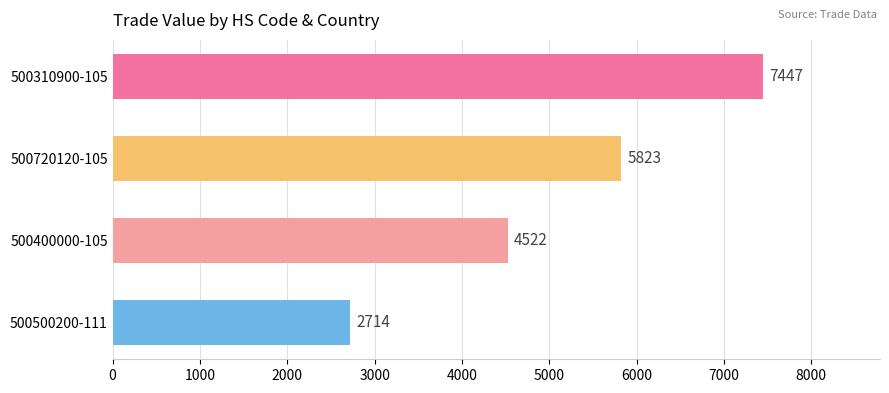

The chart shows a value of 2714 at 500500200-111. True or false?

True